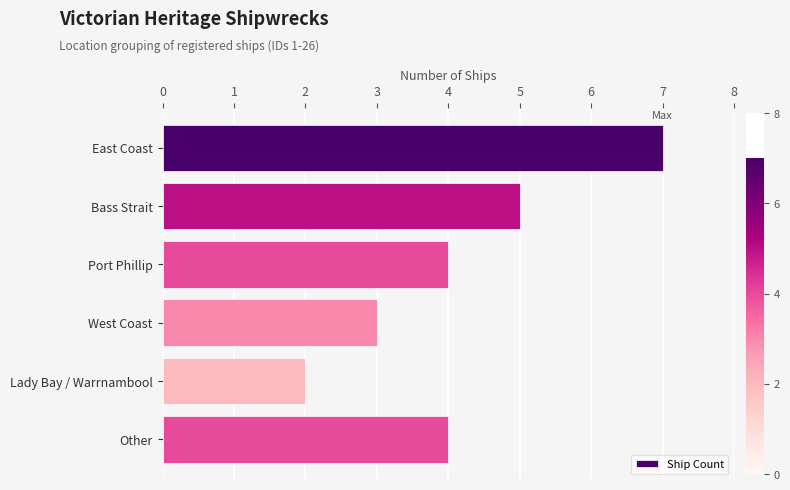

What is the difference between the maximum and minimum values?

5